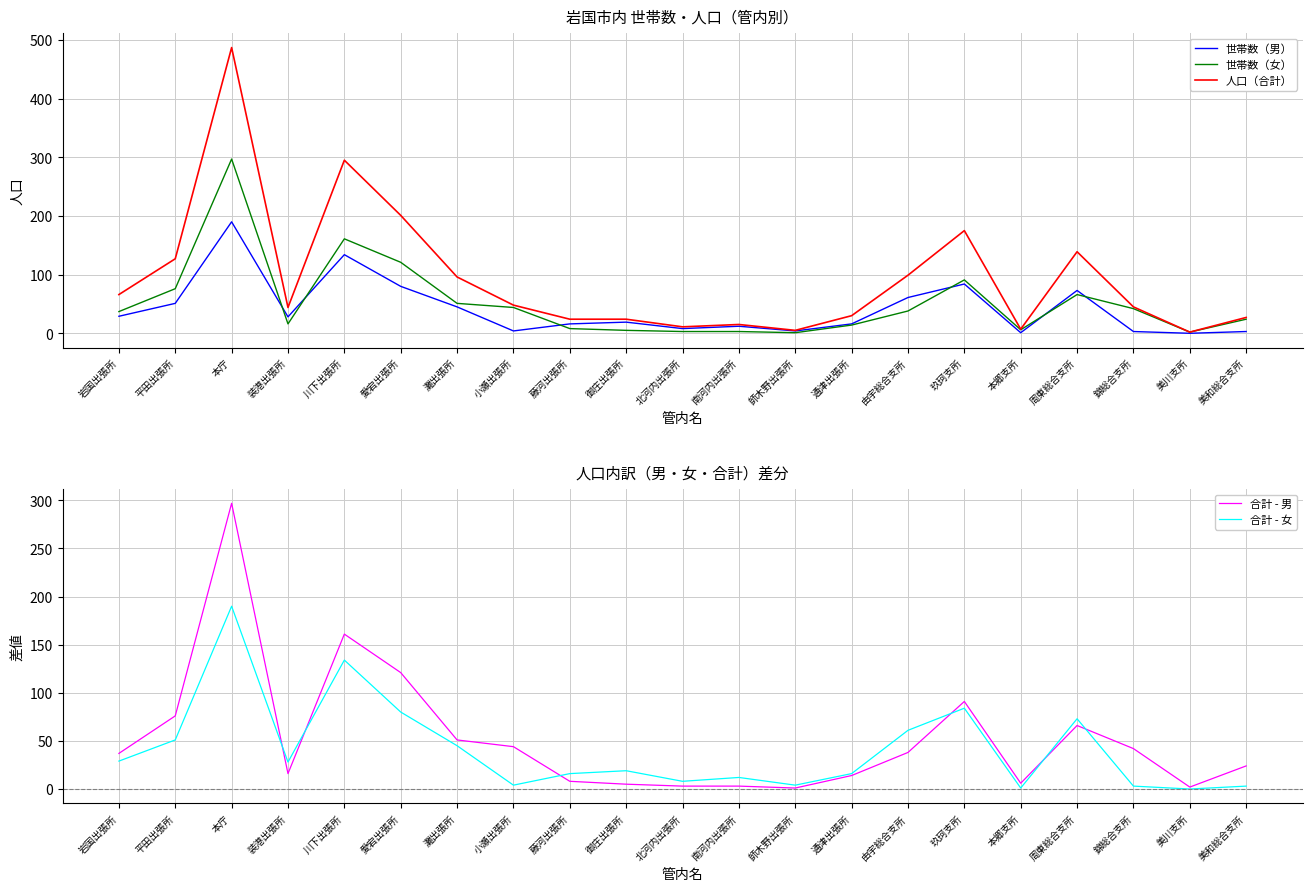

Which category has the lowest value in the 世帯数（男） series?

美川支所